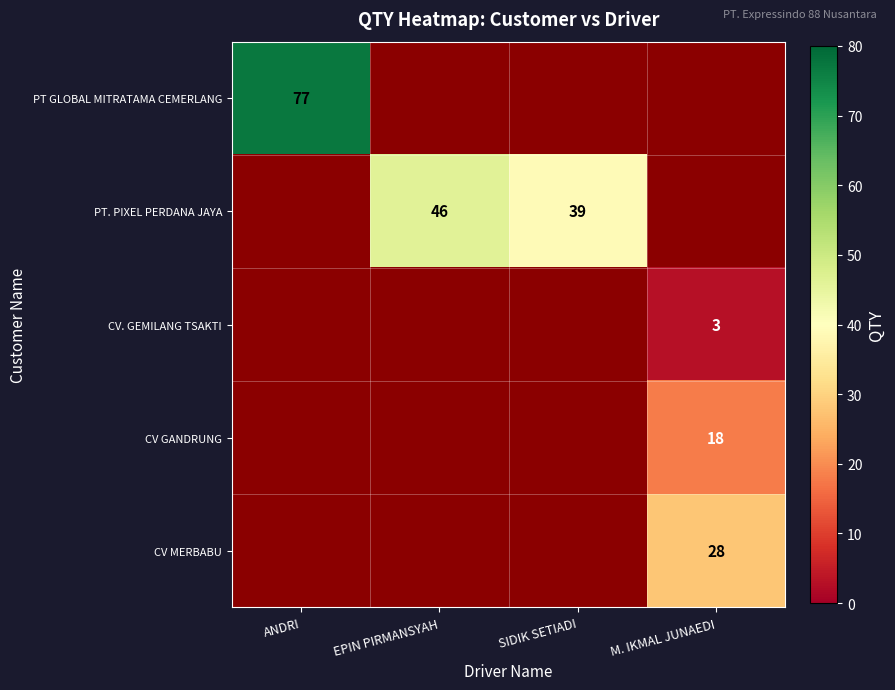

What is the smallest value displayed?

3.0